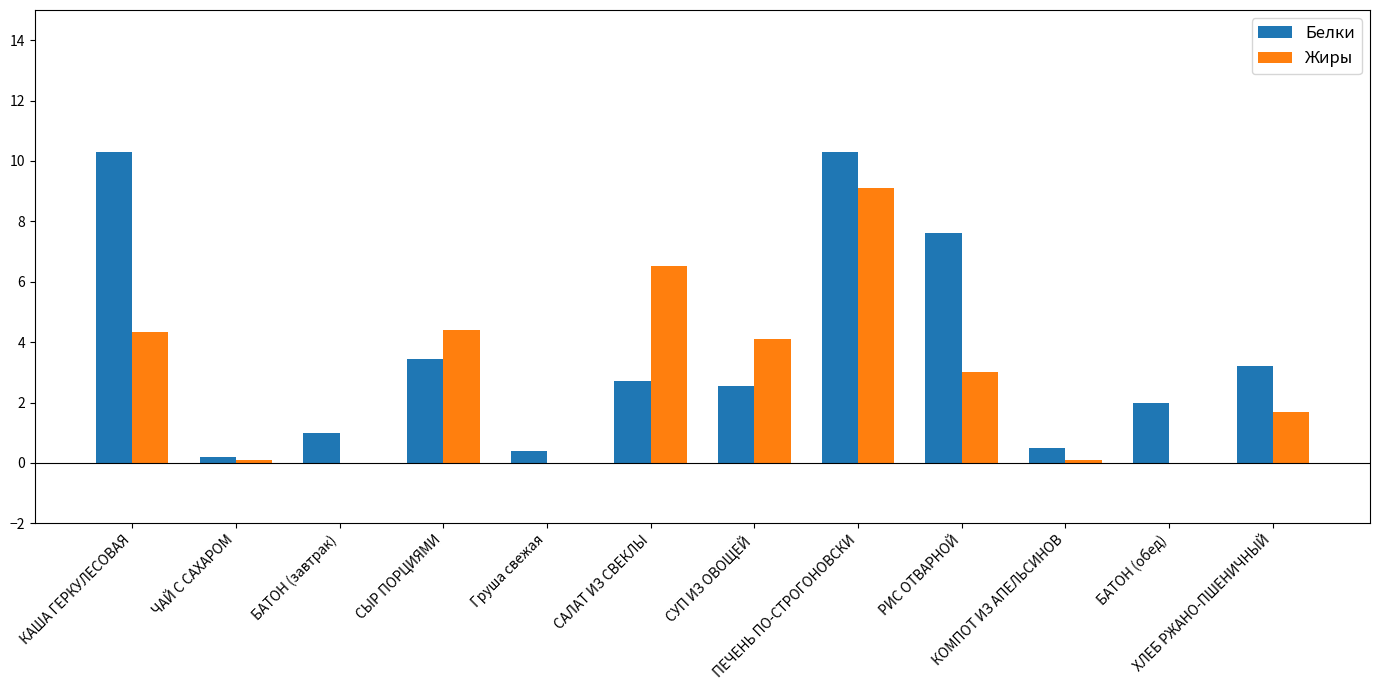

Between СУП ИЗ ОВОЩЕЙ and ХЛЕБ РЖАНО-ПШЕНИЧНЫЙ, which series saw the biggest shift?

Жиры